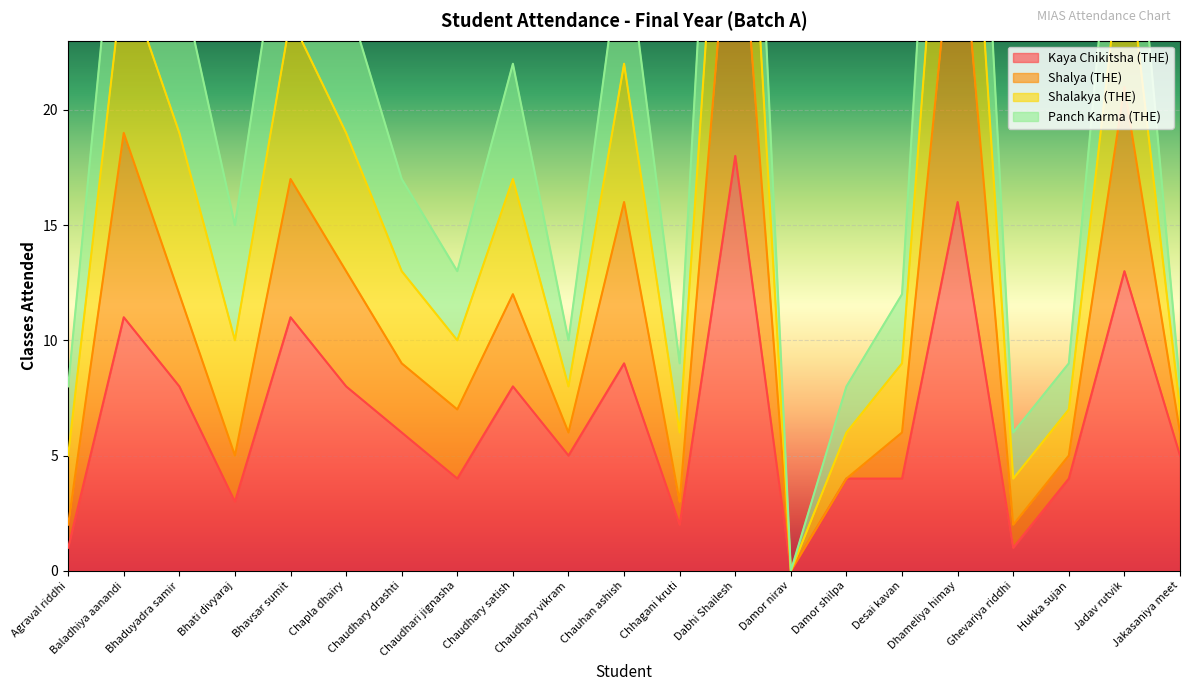

At which category is the sum across all series the highest?

Dabhi Shailesh